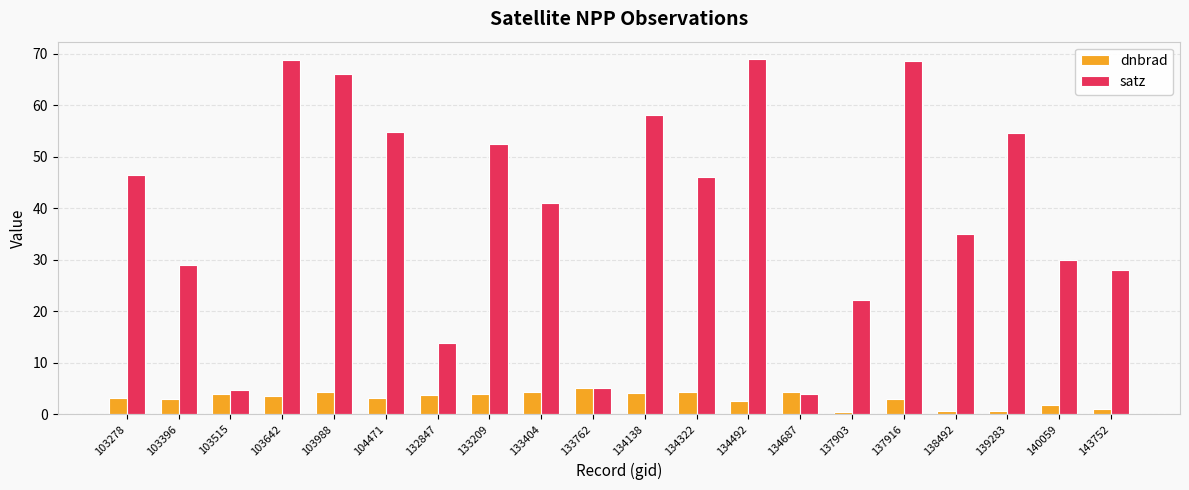

What is the difference between the satz values at 133209 and 103642?

16.3